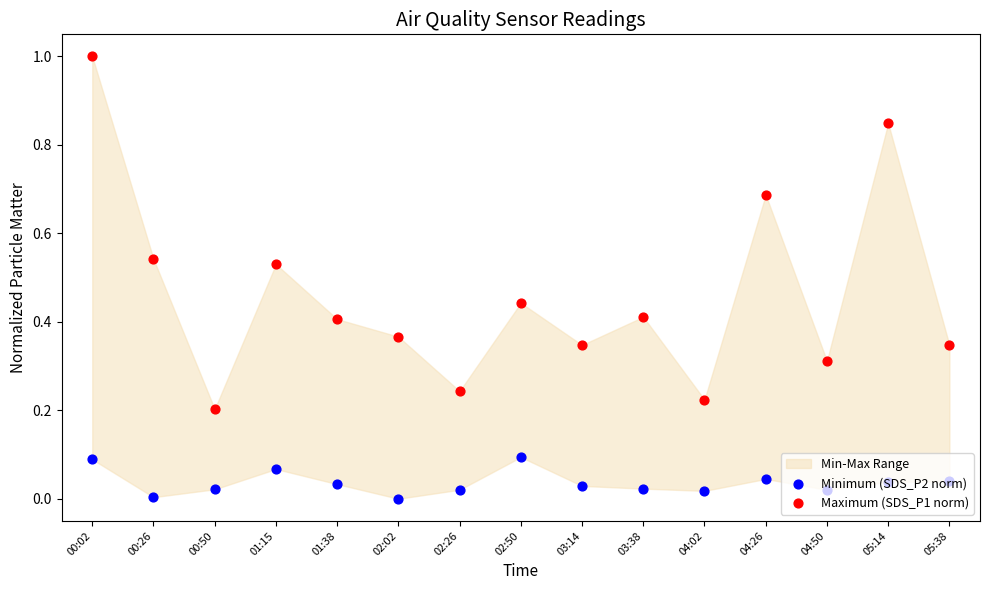

Which series has the largest Y range (max minus min)?

Maximum (SDS_P1 norm)